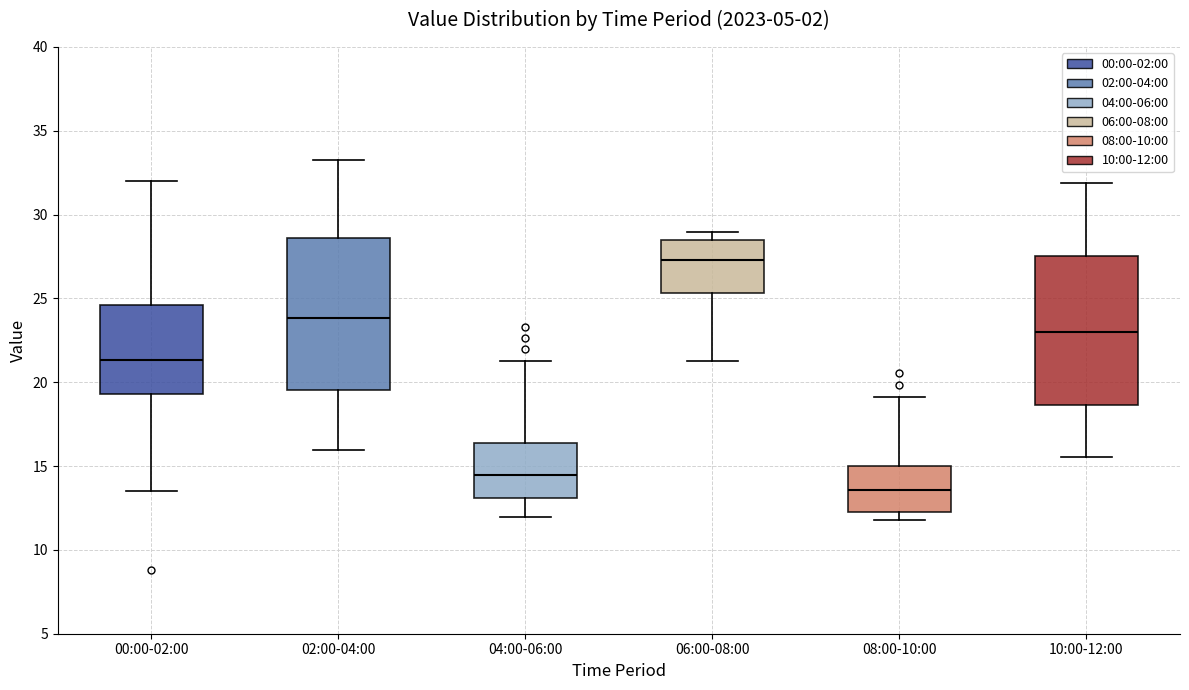

Which box has the lowest median line?

08:00-10:00